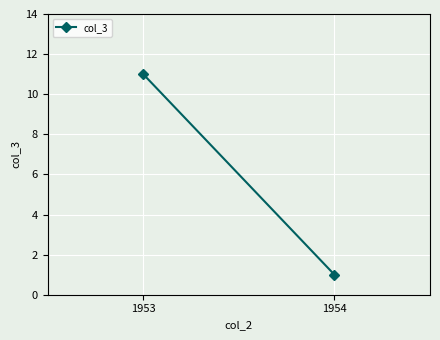

What is the value of the 1st point from the left?

11